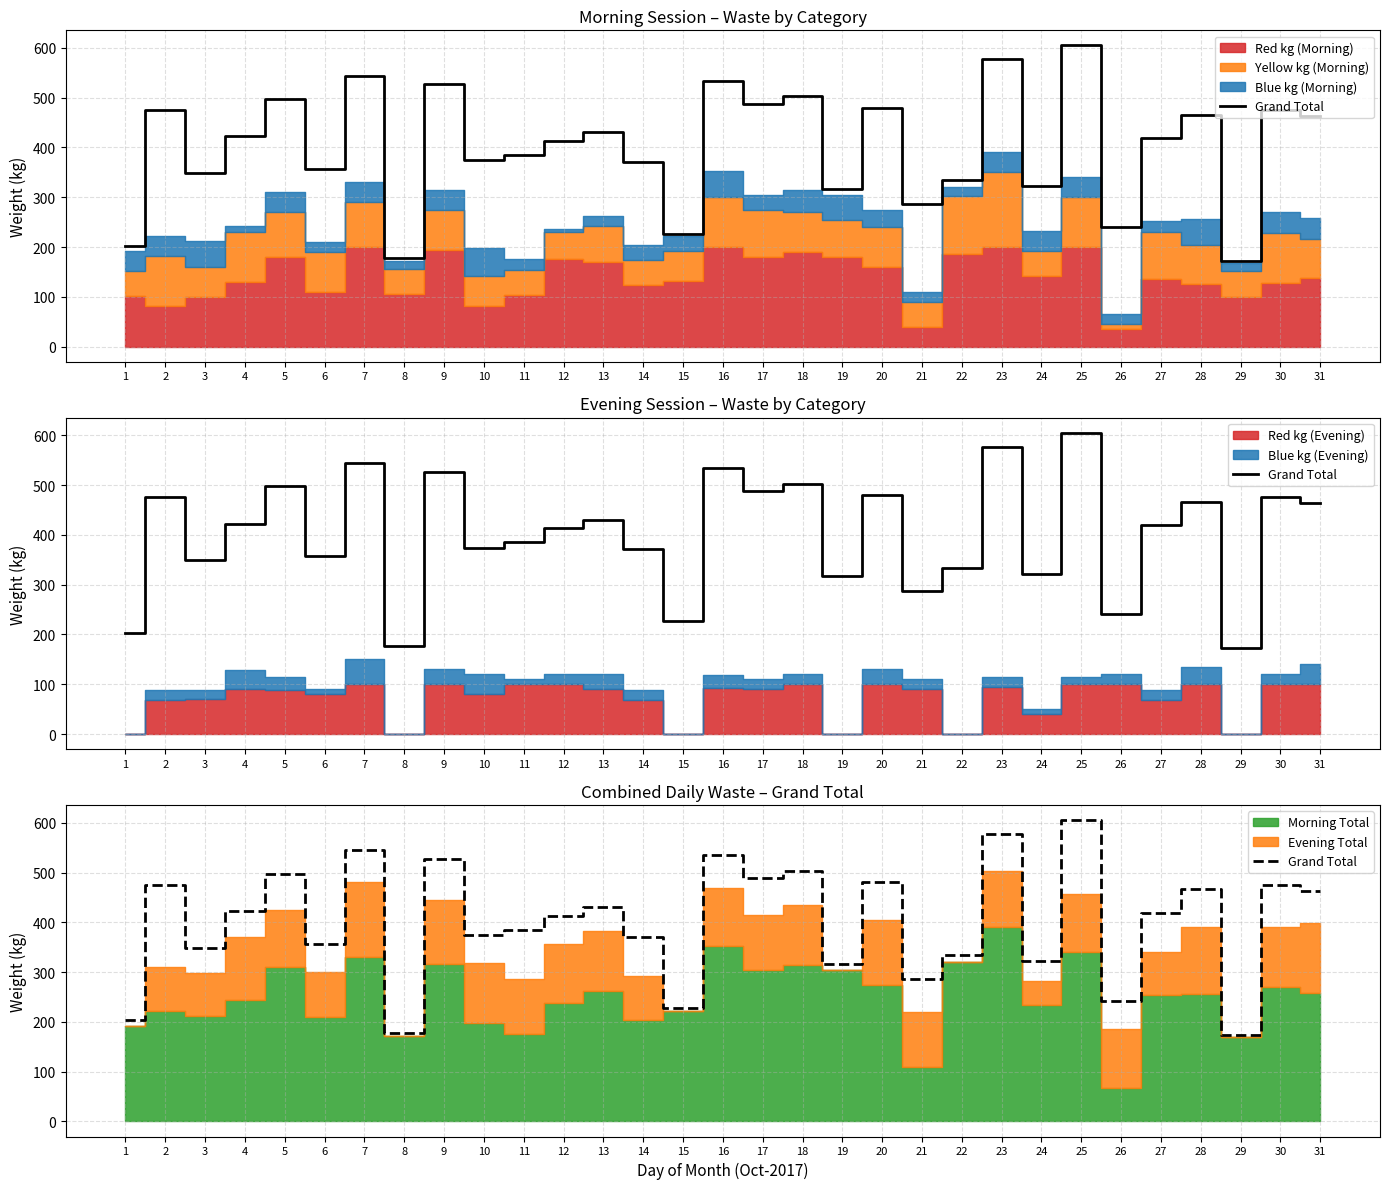

Reading left to right, list all the values displayed in this chart.

1=202.8	2=475.7	3=349.2	4=422.1	5=497.7	6=357.0	7=544.5	8=177.6	9=526.6	10=374.1	11=384.8	12=413.1	13=430.3	14=371.2	15=226.9	16=534.2	17=488.0	18=503.0	19=317.0	20=480.0	21=287.0	22=334.0	23=577.0	24=321.9	25=605.0	26=241.2	27=419.0	28=466.0	29=172.6	30=475.9	31=463.7